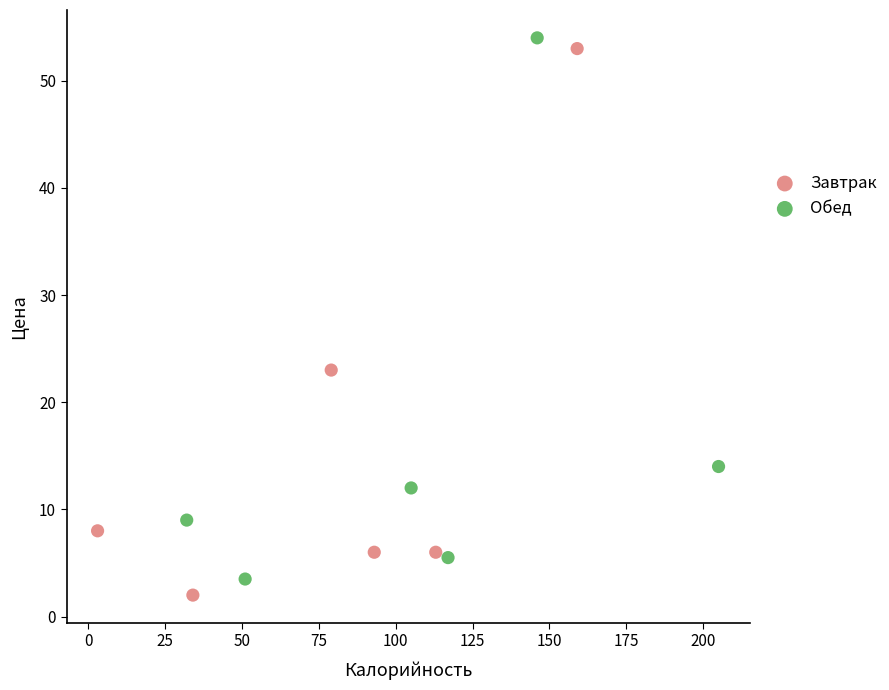

Which series contains the highest Y value?

Обед